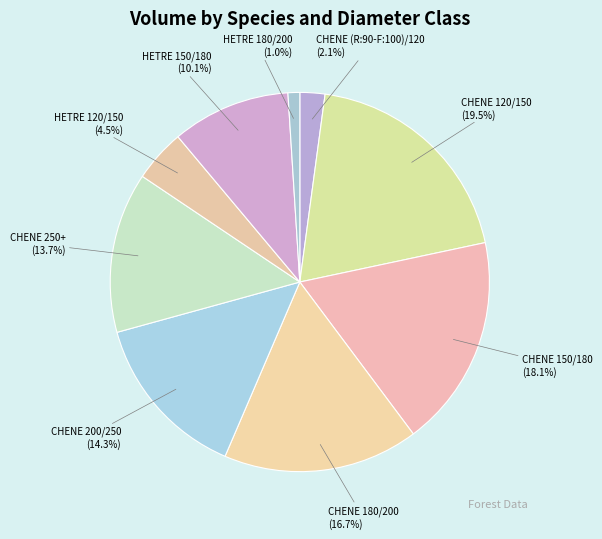

How many segments does this pie chart have?

9